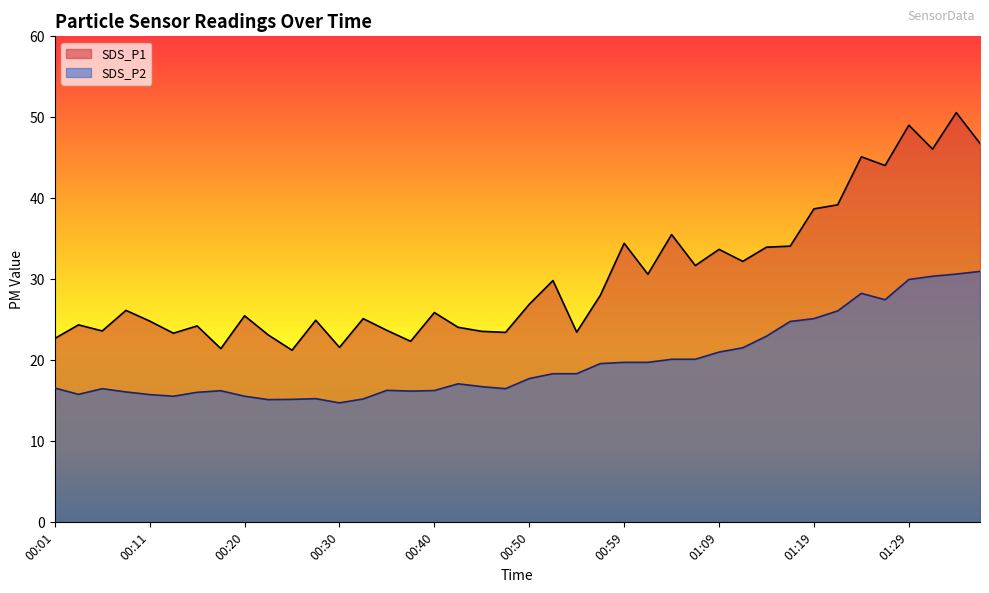

Reading right to left, extract all data points from this chart.

SDS_P1: 01:36=46.8	01:34=50.6	01:31=46.1	01:29=49.0	01:26=44.0	01:24=45.1	01:22=39.2	01:19=38.7	01:17=34.1	01:14=34.0	01:12=32.2	01:09=33.7	01:07=31.7	01:04=35.5	01:02=30.6	00:59=34.5	00:57=28.1	00:55=23.5	00:52=29.9	00:50=26.9	00:47=23.4	00:45=23.6	00:42=24.1	00:40=25.9	00:37=22.4	00:35=23.7	00:33=25.1	00:30=21.6	00:28=24.9	00:25=21.2	00:23=23.1	00:20=25.5	00:18=21.4	00:16=24.2	00:13=23.4	00:11=24.9	00:08=26.2	00:06=23.6	00:03=24.4	00:01=22.7
SDS_P2: 01:36=31.0	01:34=30.6	01:31=30.4	01:29=30.0	01:26=27.5	01:24=28.3	01:22=26.1	01:19=25.1	01:17=24.8	01:14=23.0	01:12=21.6	01:09=21.0	01:07=20.1	01:04=20.1	01:02=19.8	00:59=19.8	00:57=19.6	00:55=18.4	00:52=18.4	00:50=17.8	00:47=16.5	00:45=16.8	00:42=17.1	00:40=16.3	00:37=16.2	00:35=16.3	00:33=15.2	00:30=14.8	00:28=15.3	00:25=15.2	00:23=15.2	00:20=15.6	00:18=16.2	00:16=16.1	00:13=15.6	00:11=15.8	00:08=16.1	00:06=16.5	00:03=15.8	00:01=16.6